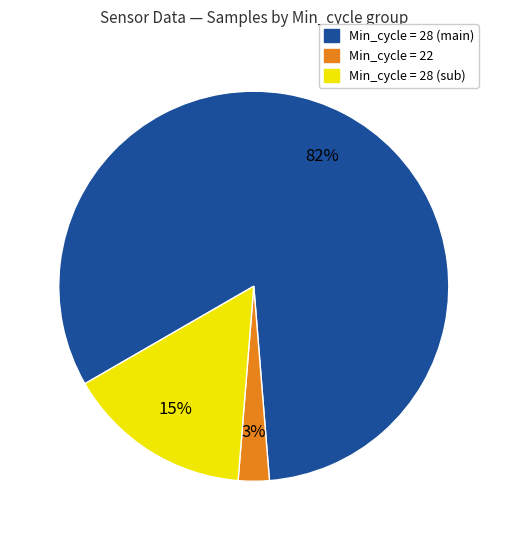

To the nearest percent, what is the average slice percentage?

33%